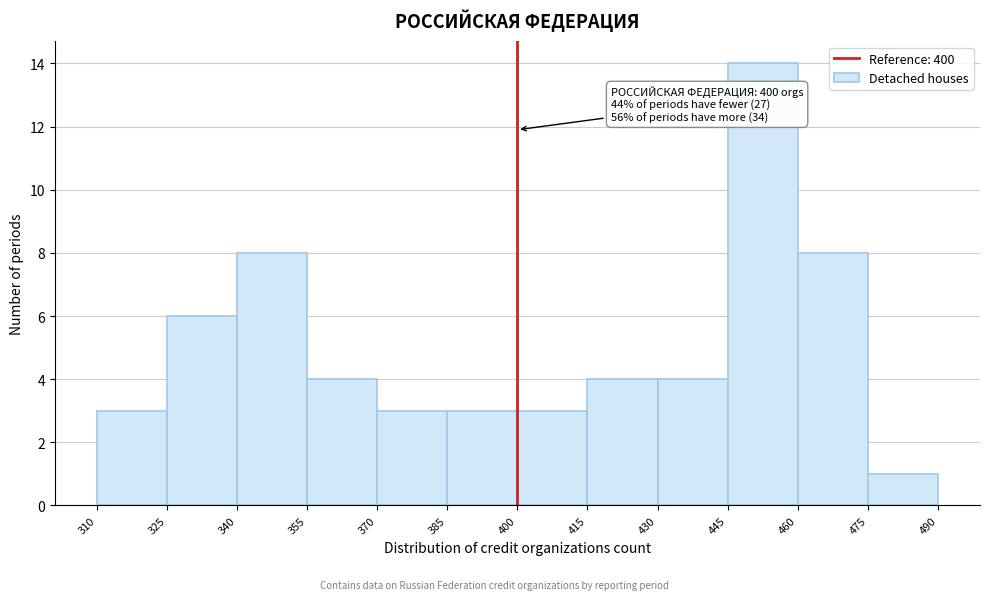

Over which range of the x-axis is the bar tallest?

445 to 460